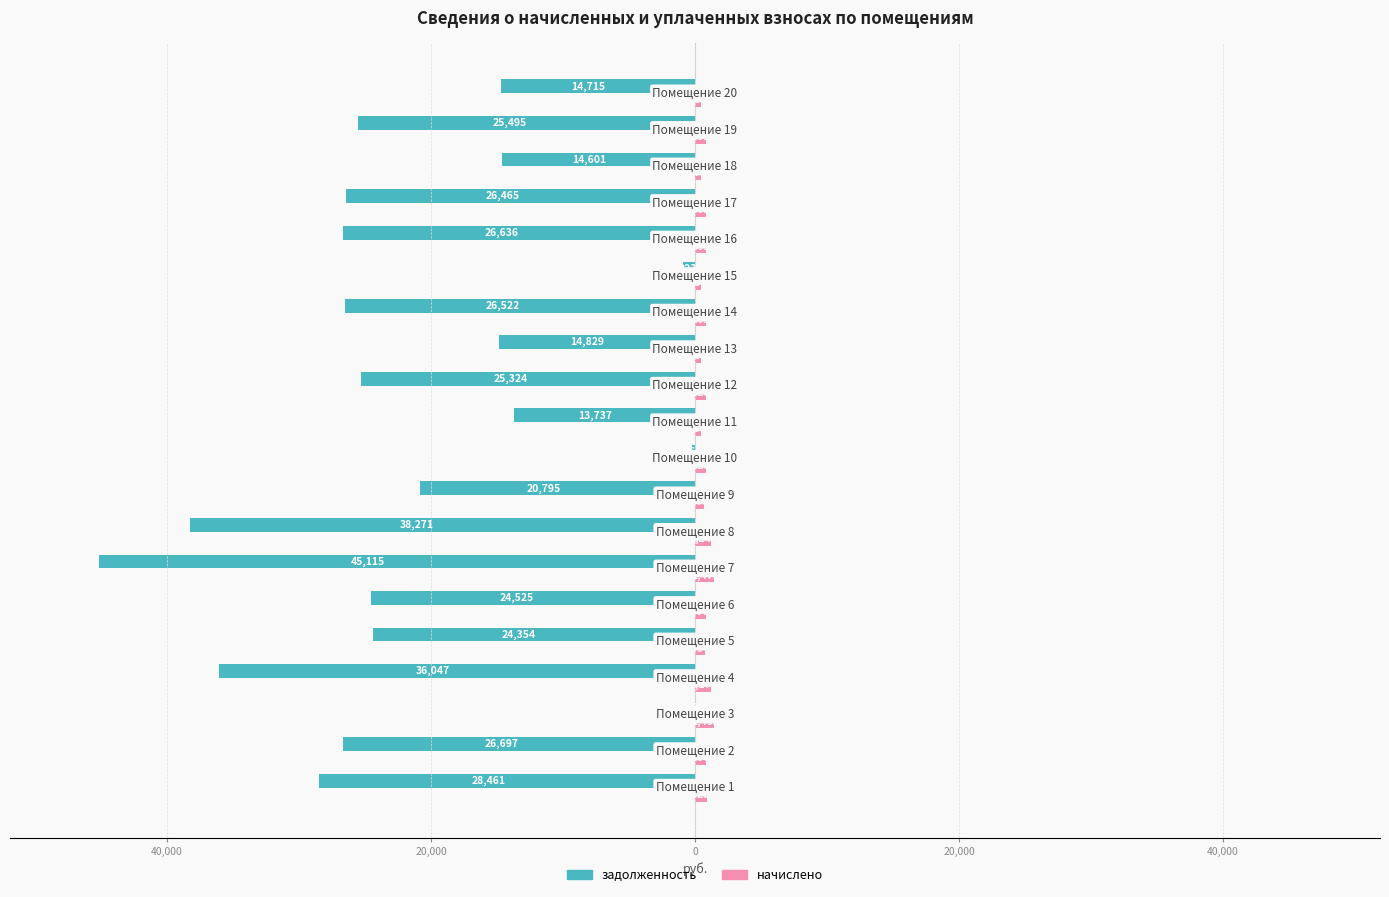

What is the minimum value for начислено?

476.2